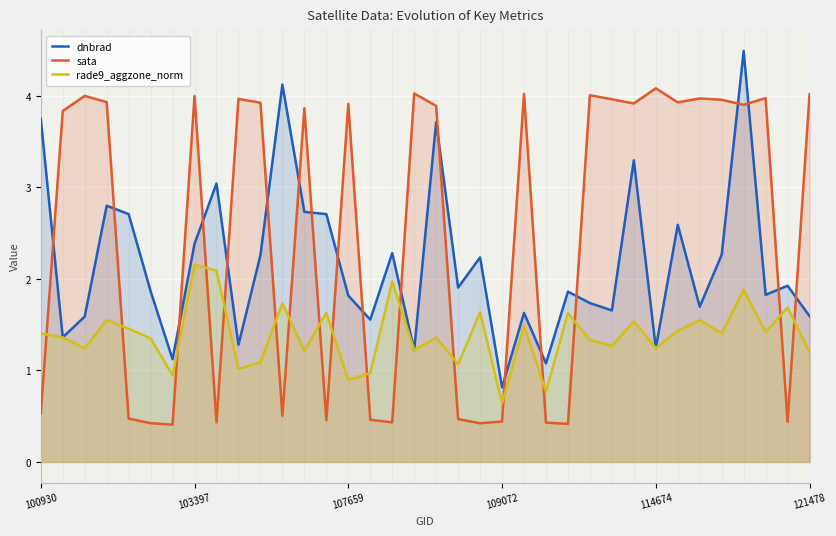

At which category does sata reach its first local valley?

6